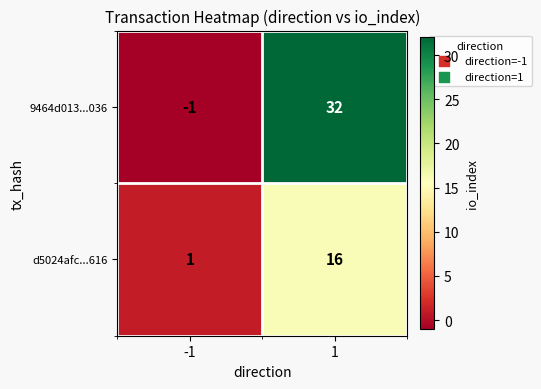

What is the smallest value displayed?

-1